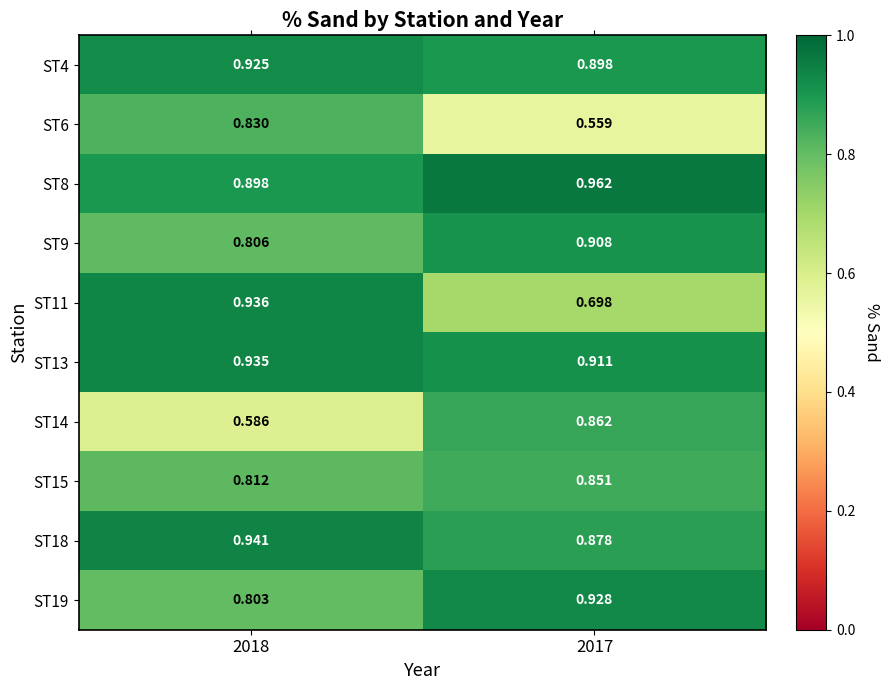

How many distinct data groups are displayed?

10